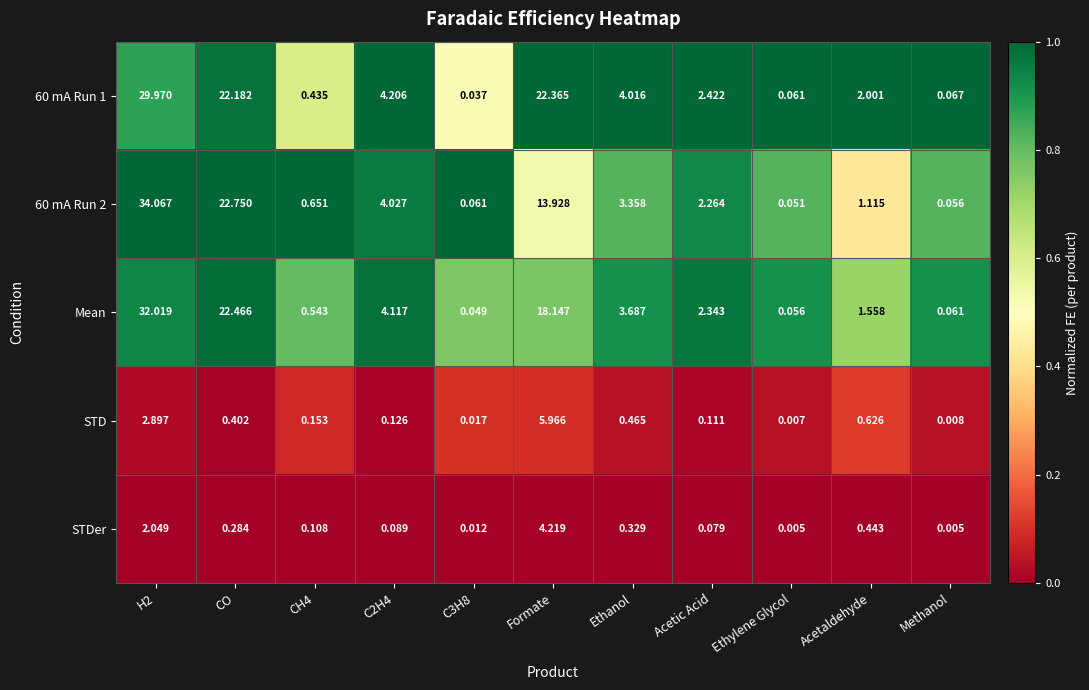

Which series has the largest range (max minus min)?

60 mA Run 2